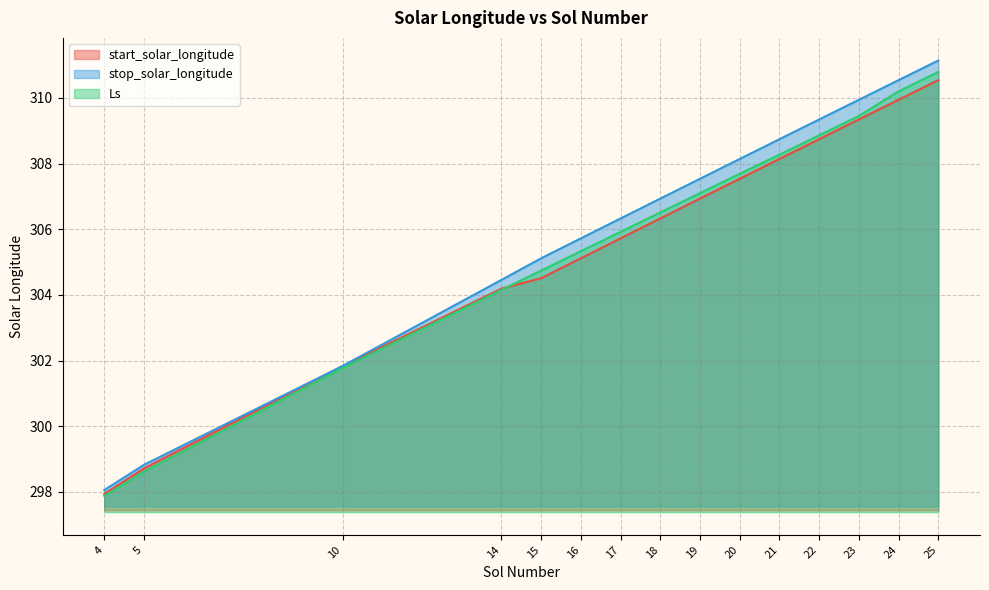

At which label does stop_solar_longitude reach its peak?

25